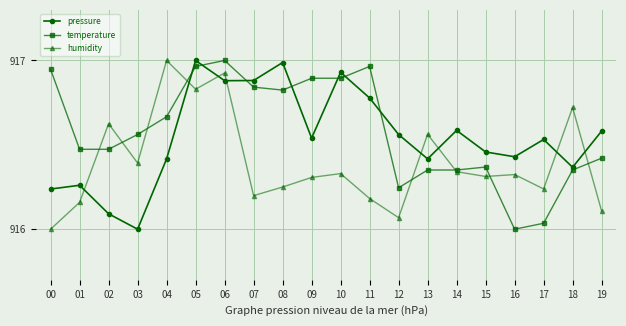

Reading right to left, extract all data points from this chart.

pressure: 91662.9	91655.1	91661.1	91657.3	91658.4	91663.1	91656.9	91662.2	91670.1	91675.7	91661.4	91677.8	91673.9	91673.8	91678.2	91656.9	91641.6	91645.0	91651.2	91650.3
temperature: 91657.0	91654.5	91642.9	91641.6	91655.1	91654.5	91654.5	91650.6	91676.9	91674.4	91674.4	91671.8	91672.4	91678.2	91676.9	91666.0	91662.2	91659.0	91659.0	91676.3
humidity: 91645.6	91668.0	91650.4	91653.5	91653.1	91654.1	91662.2	91644.1	91648.3	91653.7	91652.9	91650.8	91648.9	91675.5	91672.0	91678.2	91656.0	91664.5	91647.5	91641.6